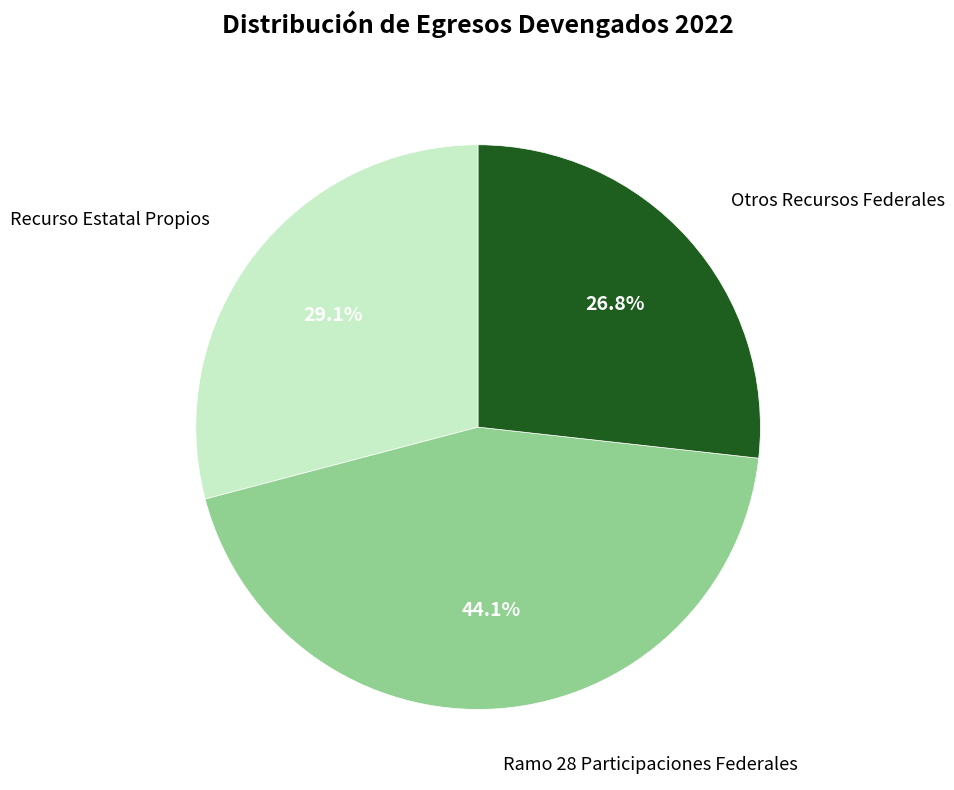

What percentage do Otros Recursos Federales and Recurso Estatal Propios together represent?

55.9%